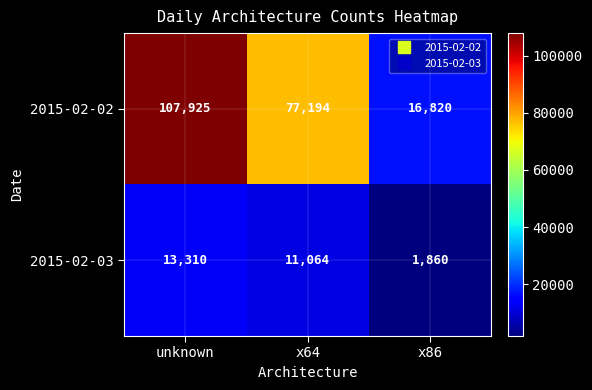

At which category is the sum across all series the highest?

unknown